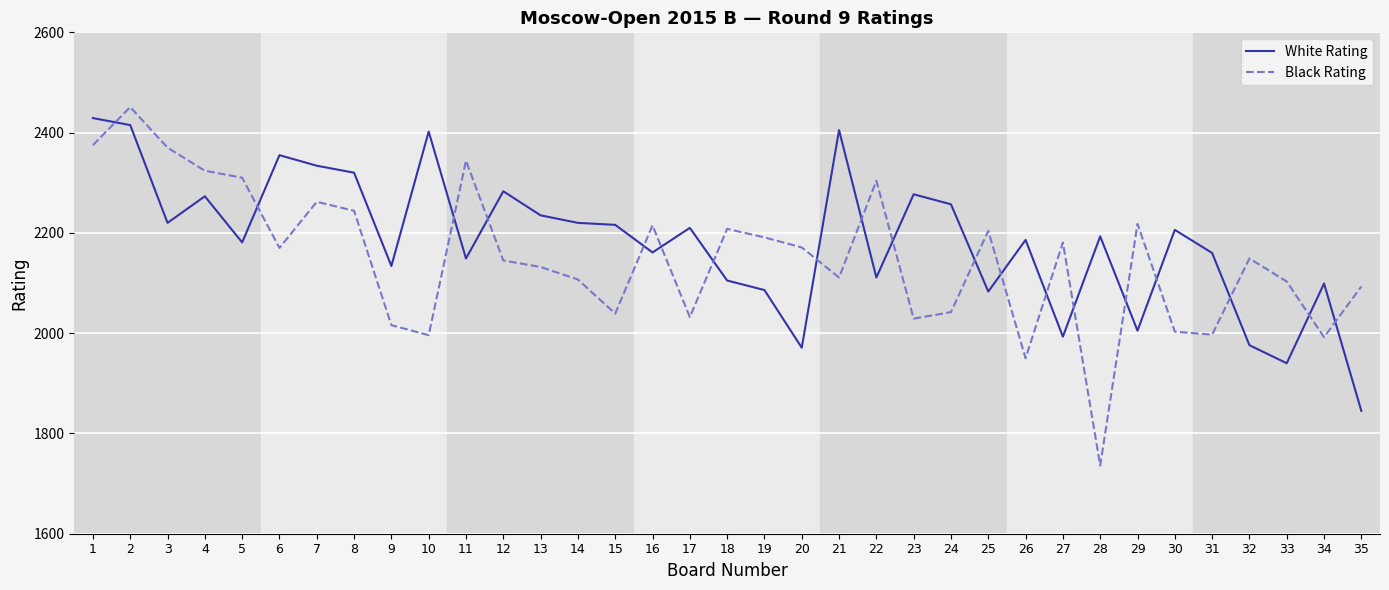

At which category is the sum across all series the highest?

2